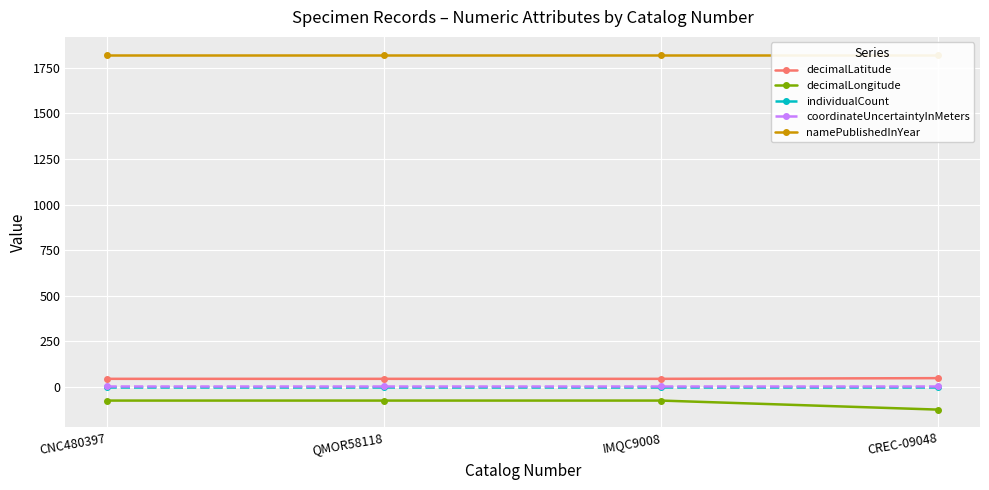

True or false: namePublishedInYear and decimalLongitude cross at least once.

False